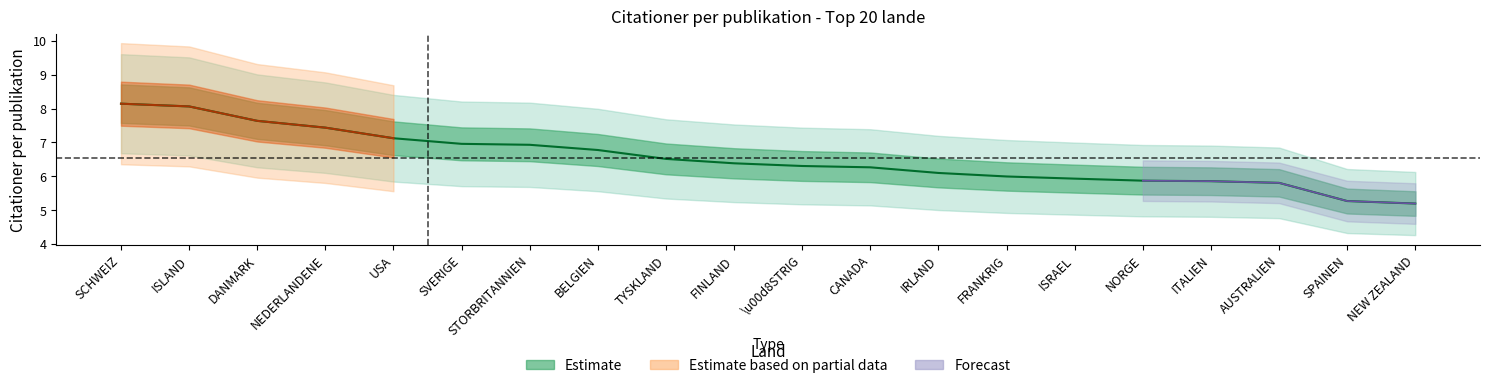

Reading left to right, extract all data points from this chart.

SCHWEIZ=8.1	ISLAND=8.1	DANMARK=7.6	NEDERLANDENE=7.4	USA=7.1	SVERIGE=7.0	STORBRITANNIEN=6.9	BELGIEN=6.8	TYSKLAND=6.5	FINLAND=6.4	\u00d8STRIG=6.3	CANADA=6.3	IRLAND=6.1	FRANKRIG=6.0	ISRAEL=5.9	NORGE=5.9	ITALIEN=5.9	AUSTRALIEN=5.8	SPAINEN=5.3	NEW ZEALAND=5.2